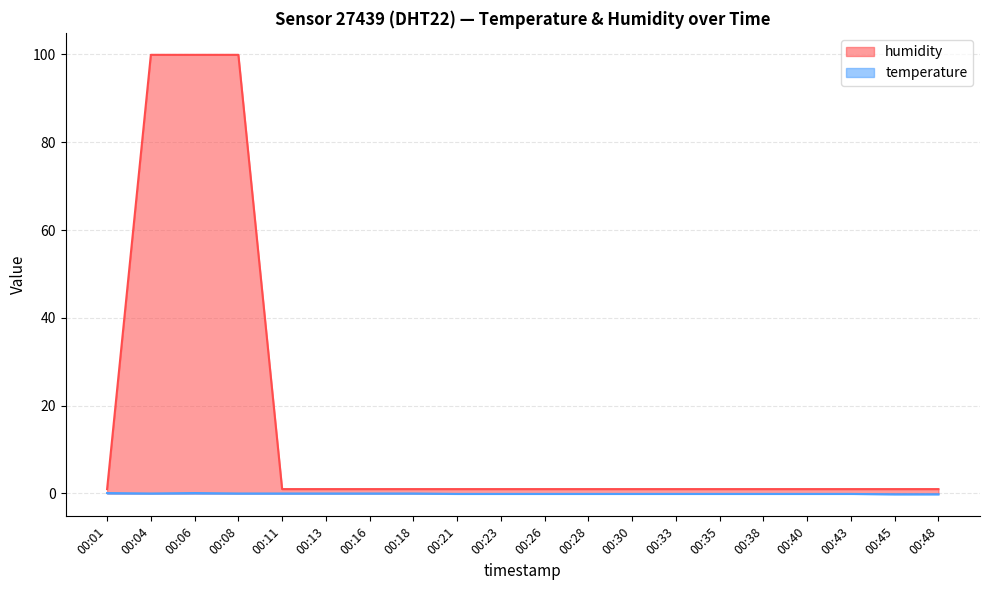

What is the minimum value for humidity?

1.0